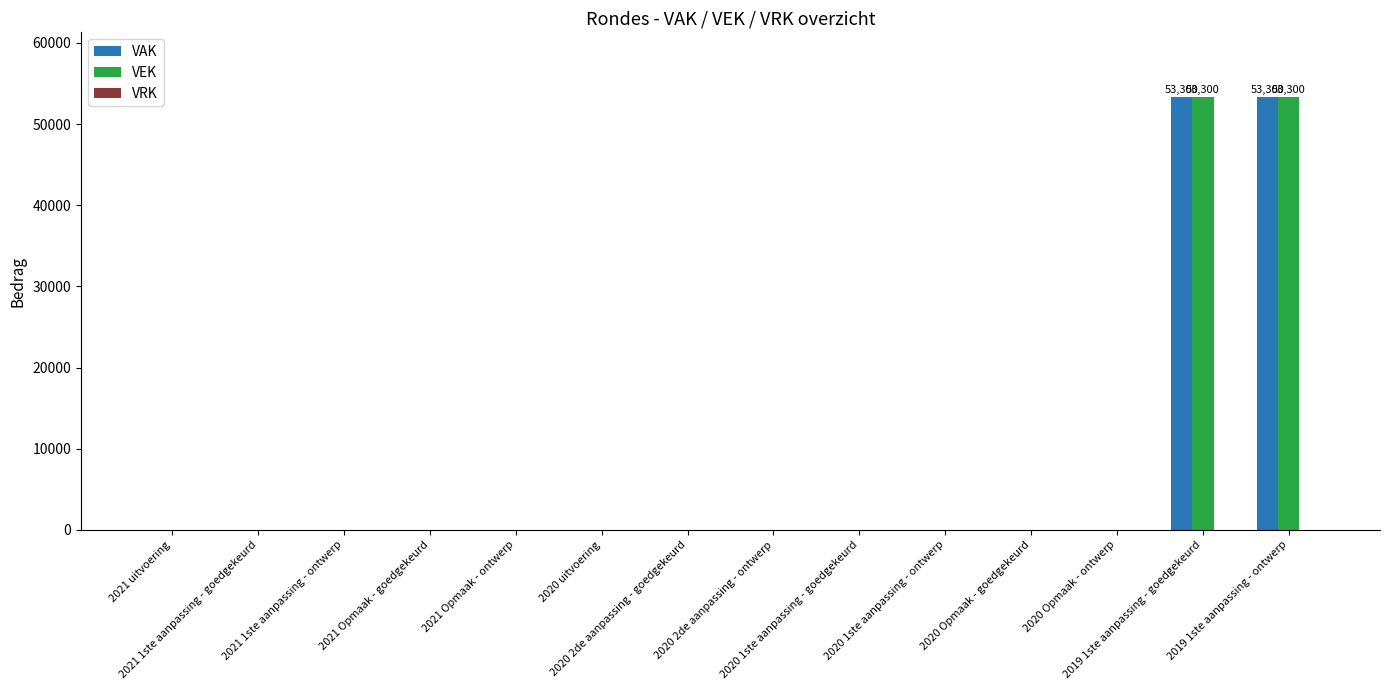

How many categories are shown in the chart?

14